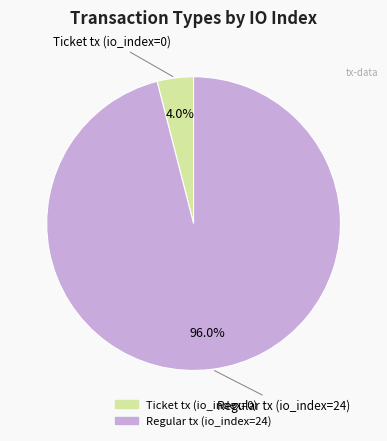

Which category has the biggest portion of the pie?

Regular tx (io_index=24)